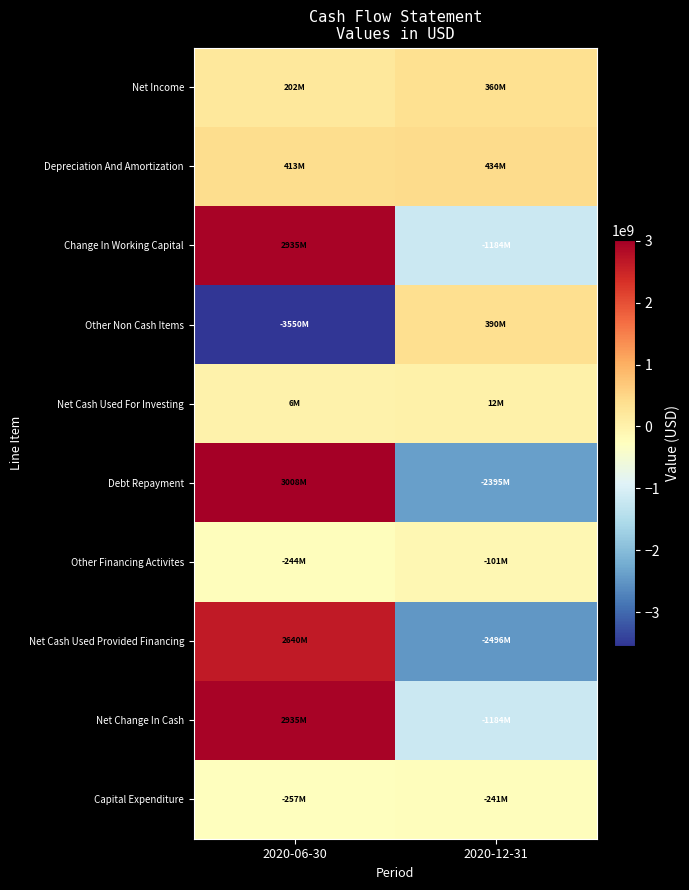

What is the maximum value shown in the chart?

3008000000